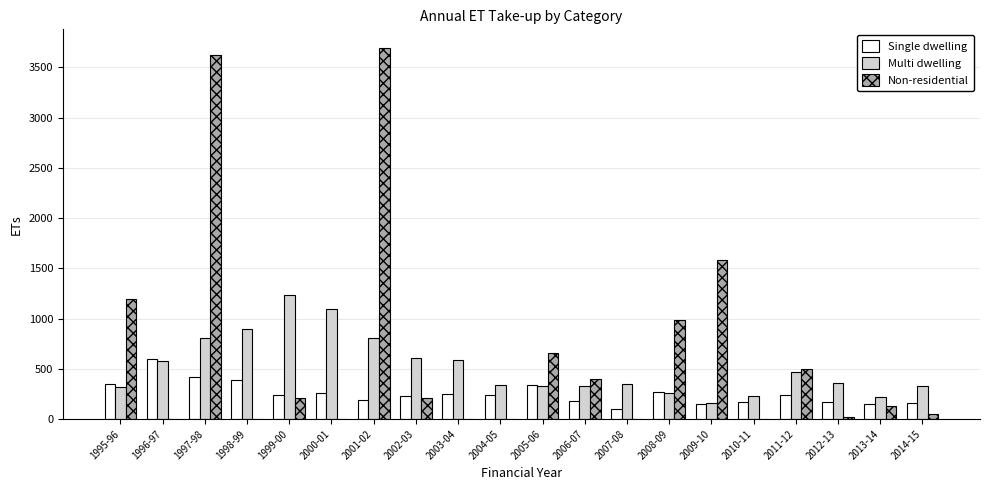

What is the sum of all Non-residential values?

13254.7